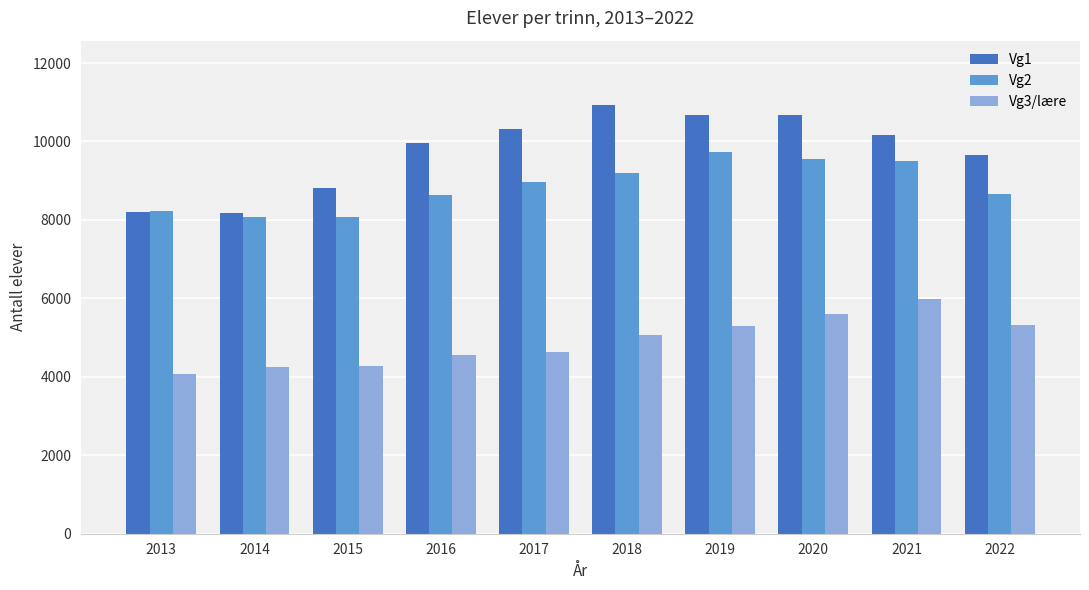

What is the difference between the Vg3/lære values at 2017 and 2019?

647